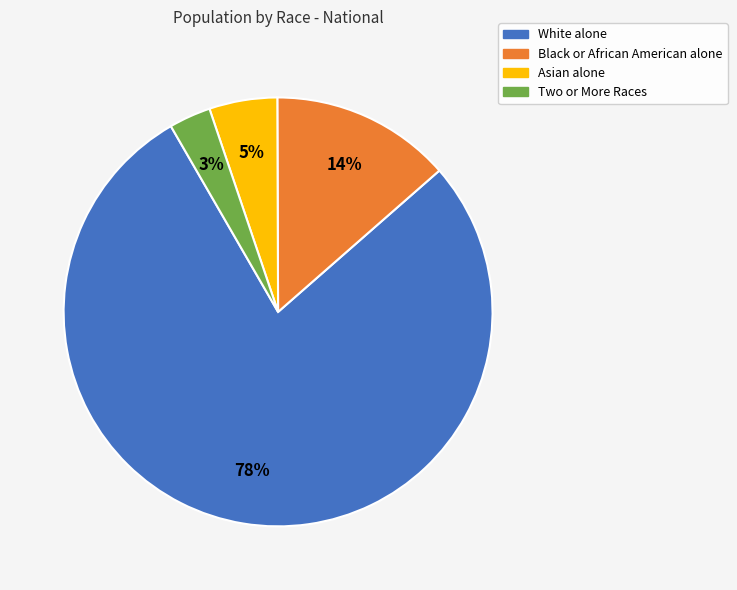

To the nearest percent, what percentage of the pie is White alone?

78%